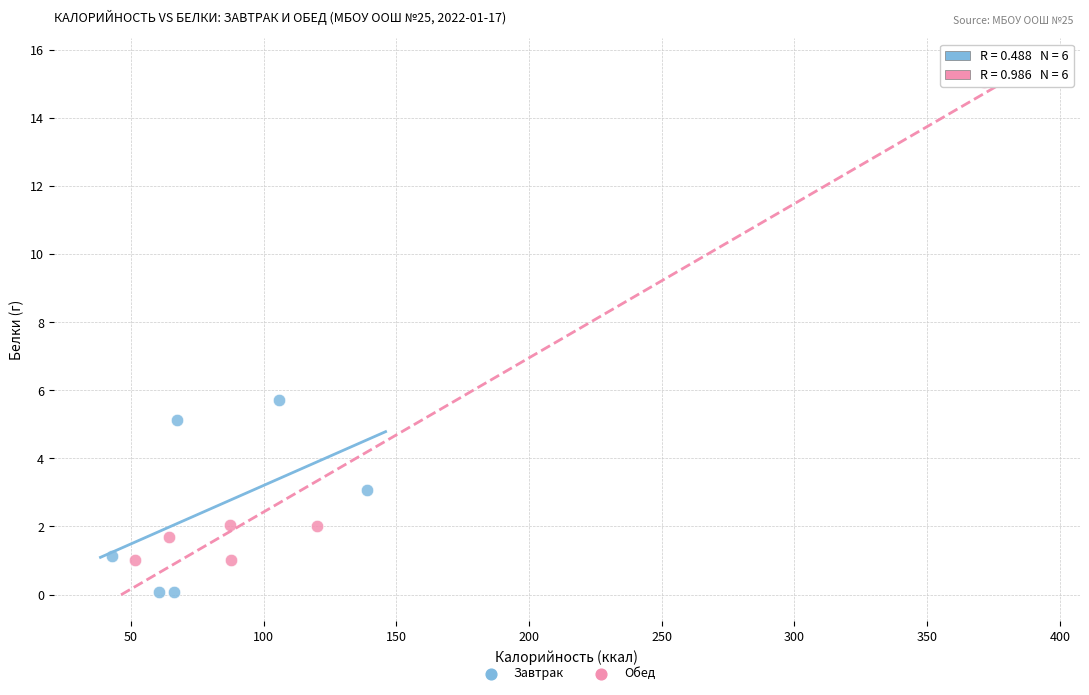

Which series reaches the minimum Y coordinate?

Завтрак